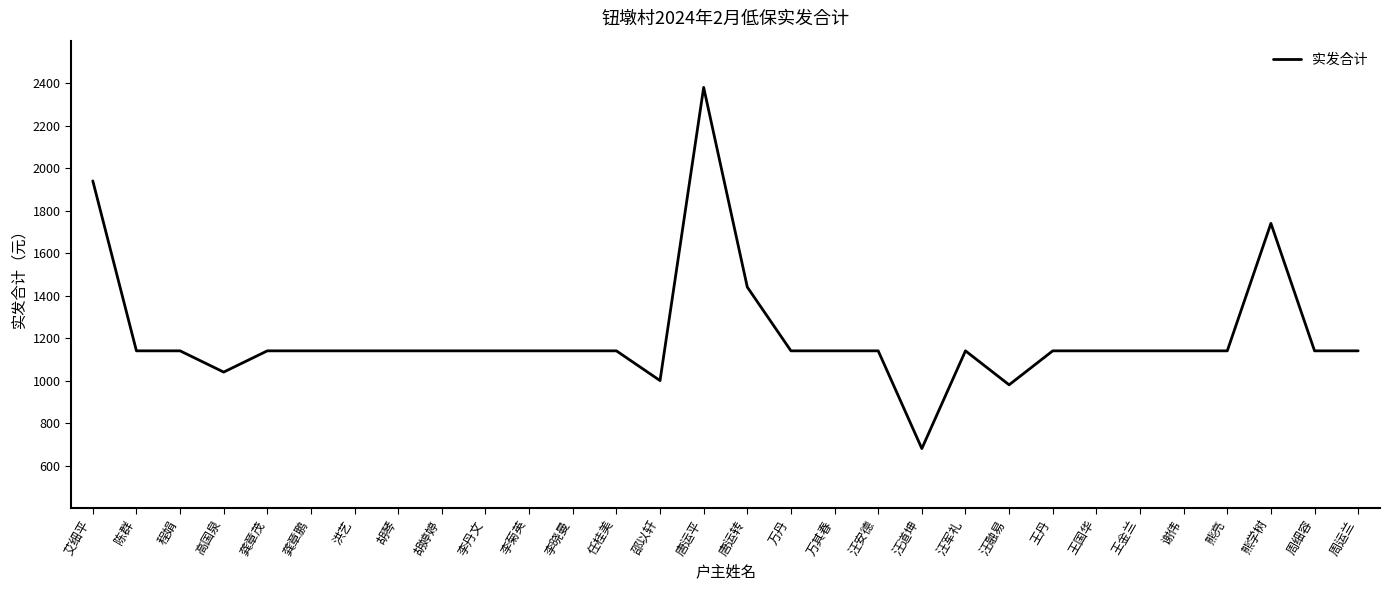

Which label corresponds to the largest value in the chart?

唐运平